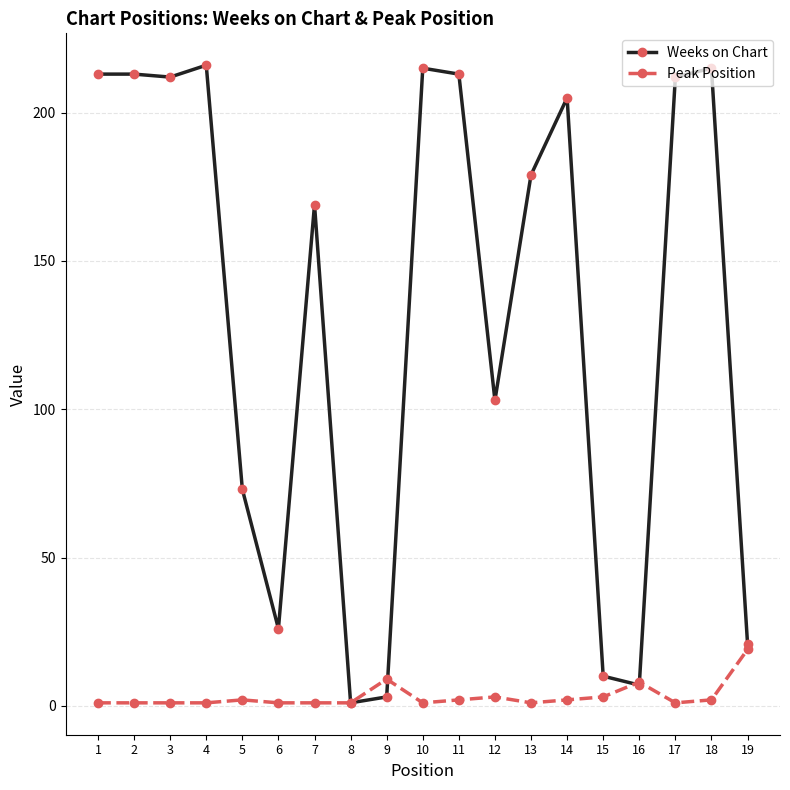

What is the maximum value shown in the chart?

216